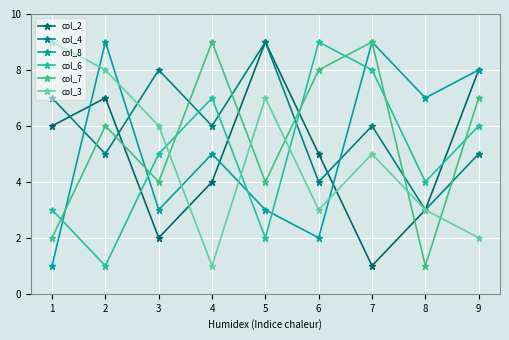

At how many categories does at least one series exceed 4?

9